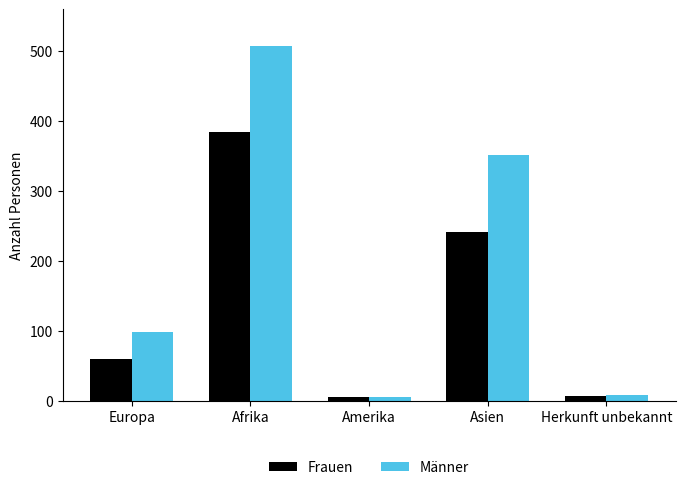

At which label is Frauen closest to 195?

Asien